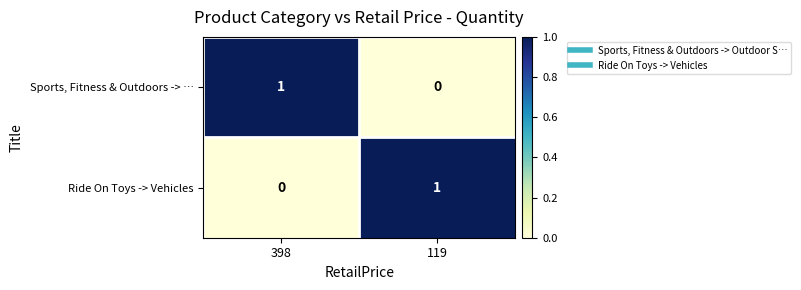

Is the value of Ride On Toys -> Vehicles at 119 greater than the value of Sports, Fitness & Outdoors -> … at 119?

Yes